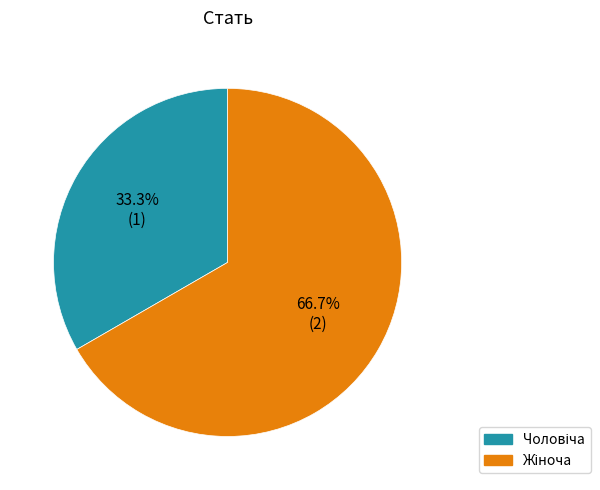

Is there any slice that represents more than half of the pie?

Yes